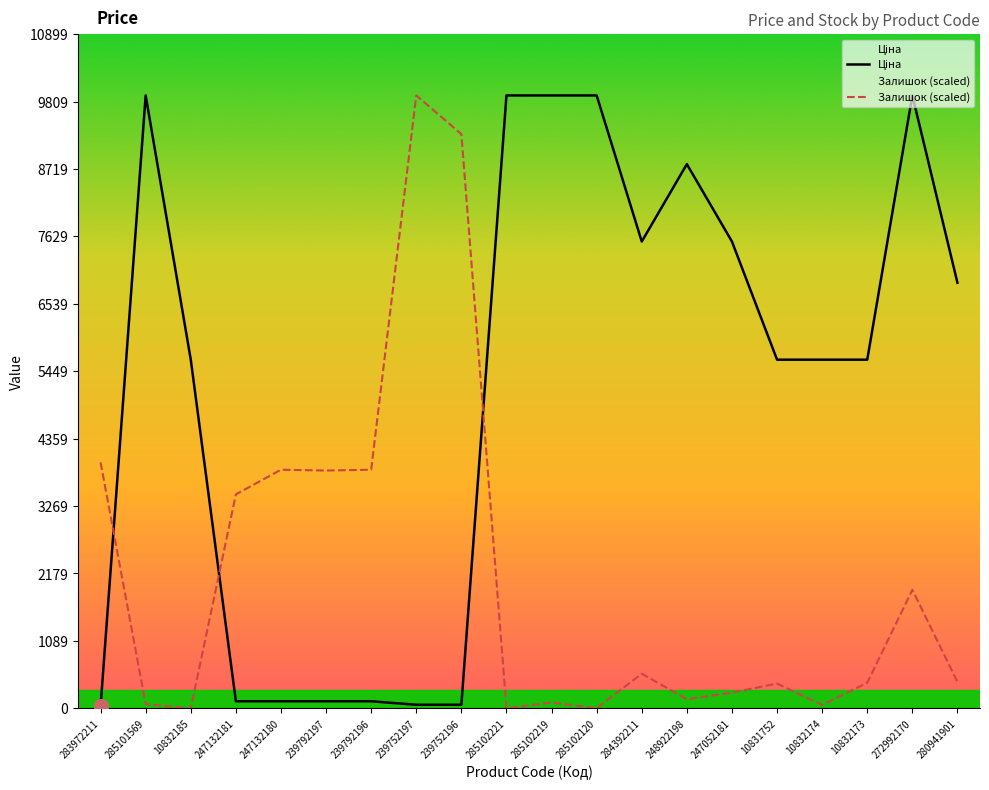

How many interior local valleys does the Залишок series have?

6